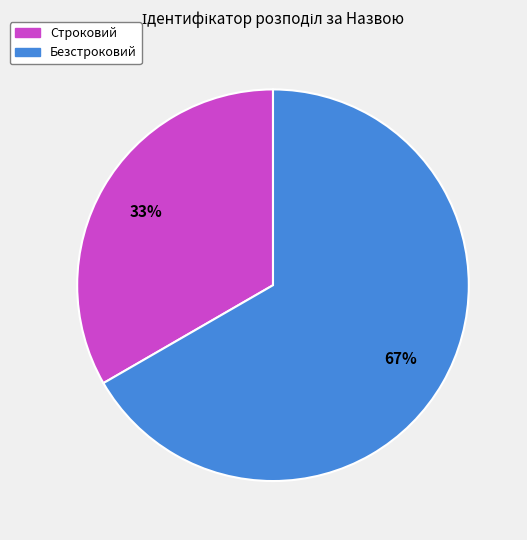

Rank the categories by value from highest to lowest.

Безстроковий, Строковий